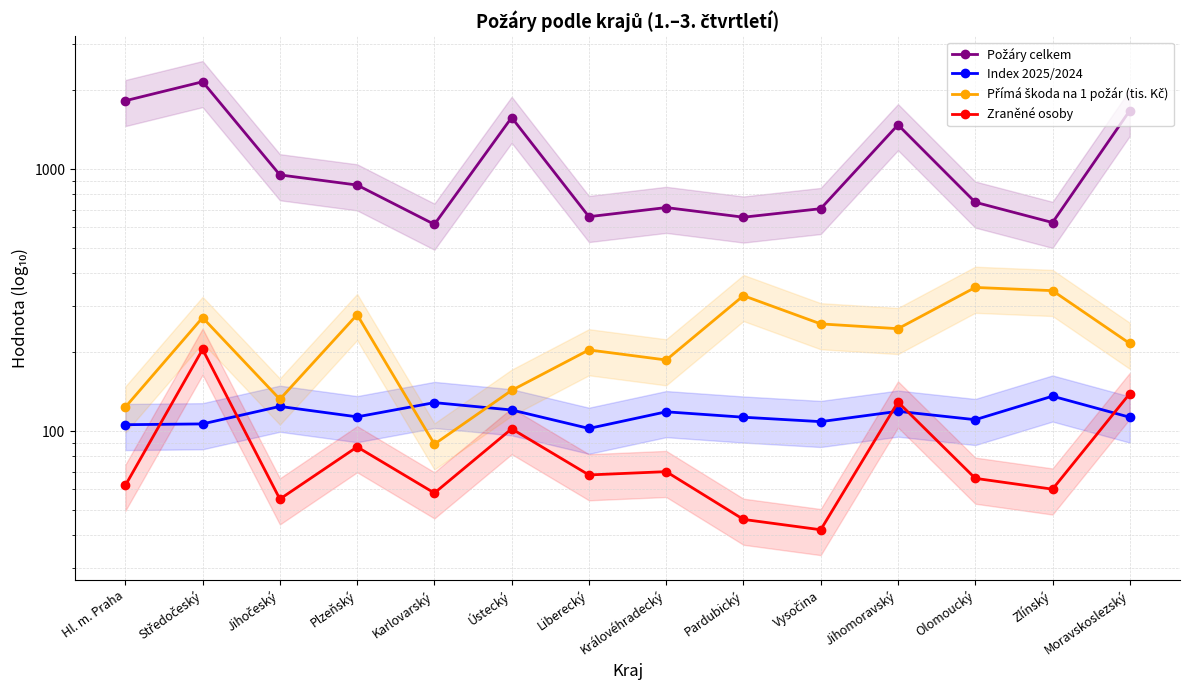

What is the difference between the highest and lowest values at Královéhradecký?

643.0